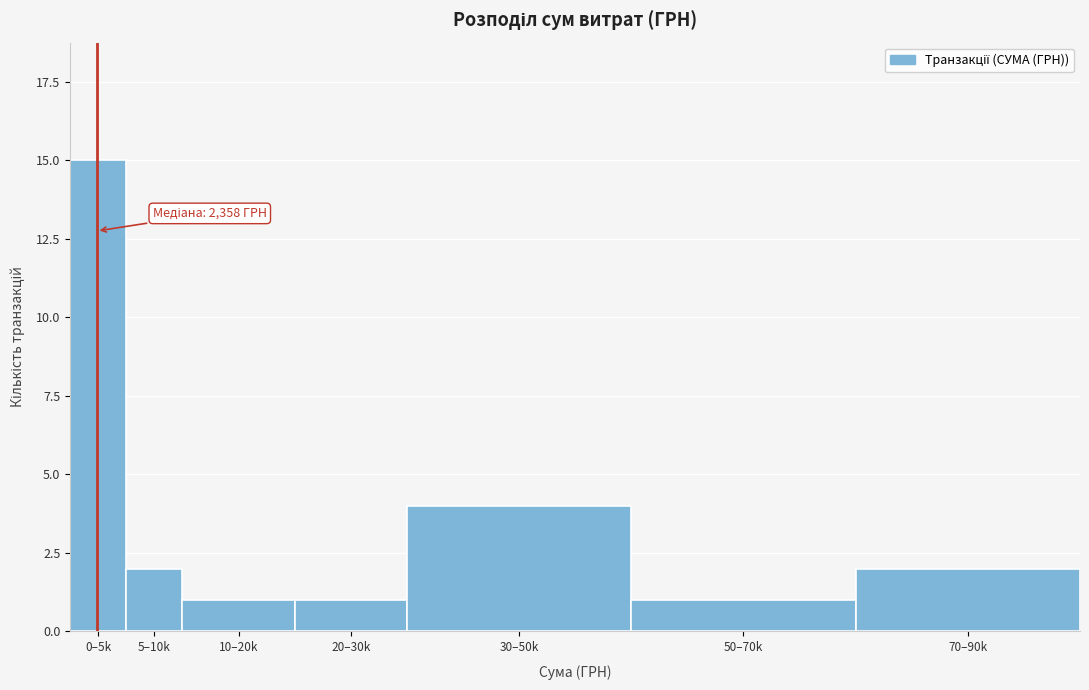

Reading left to right, extract all data points from this chart.

15	2	1	1	4	1	2